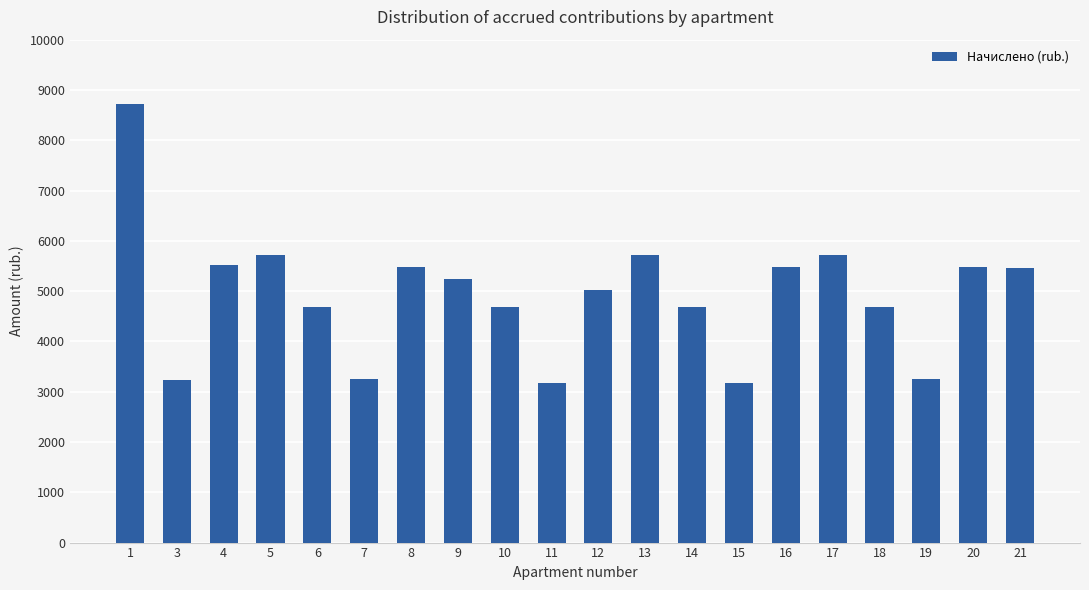

What is the ratio of the value at 14 to the value at 7?

1.4